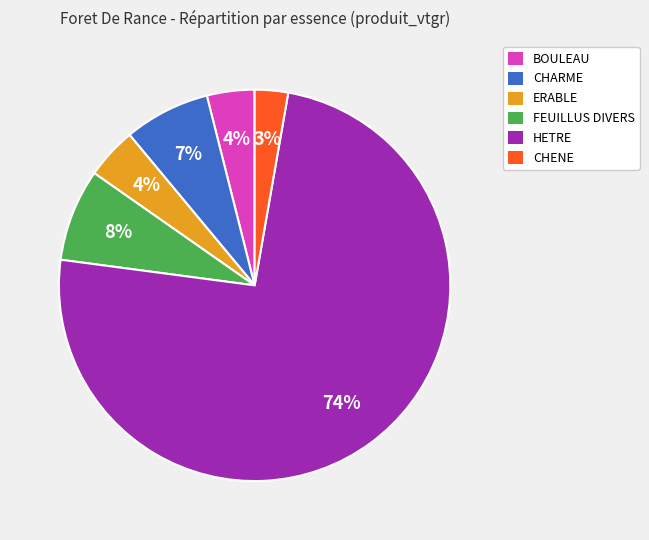

What percentage is the BOULEAU slice, to the nearest percent?

4%